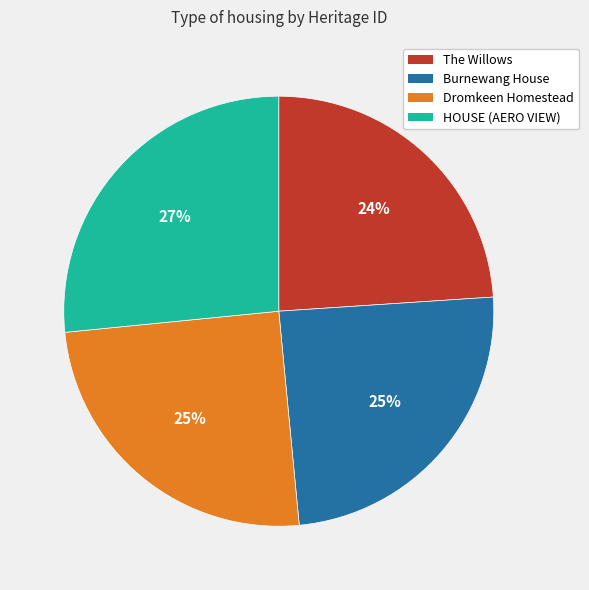

What is the smallest slice in the pie chart?

The Willows